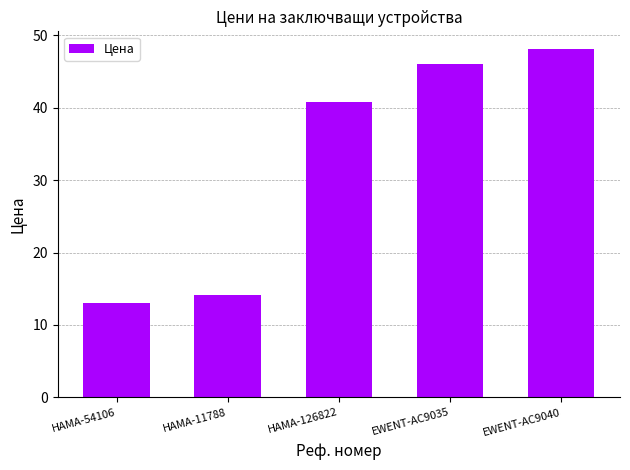

Reading right to left, extract all data points from this chart.

EWENT-AC9040=48.1	EWENT-AC9035=46.1	HAMA-126822=40.7	HAMA-11788=14.1	HAMA-54106=13.1